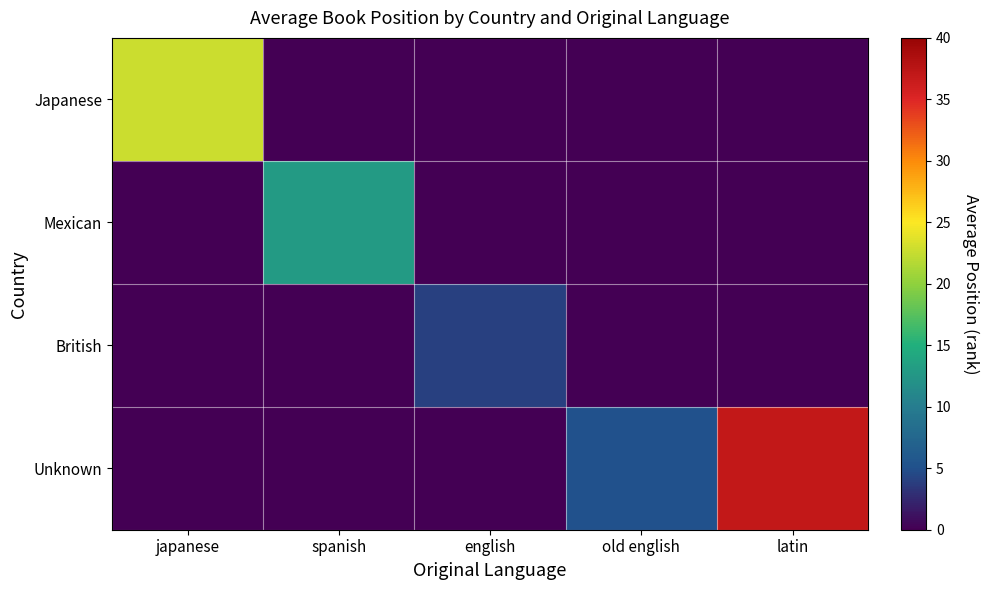

How many series are shown in this chart?

4